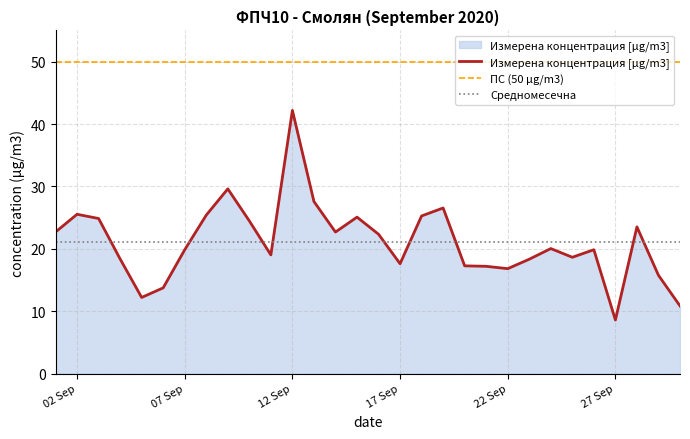

Does the chart display data point markers on the line(s)?

No